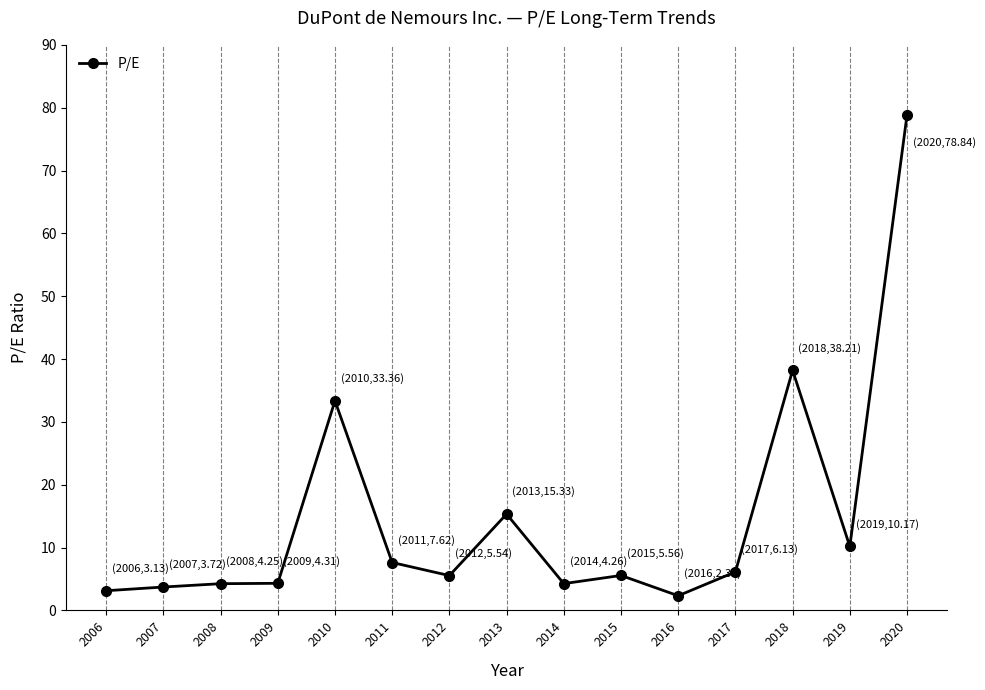

What is the difference between the second highest and second lowest values?

35.1